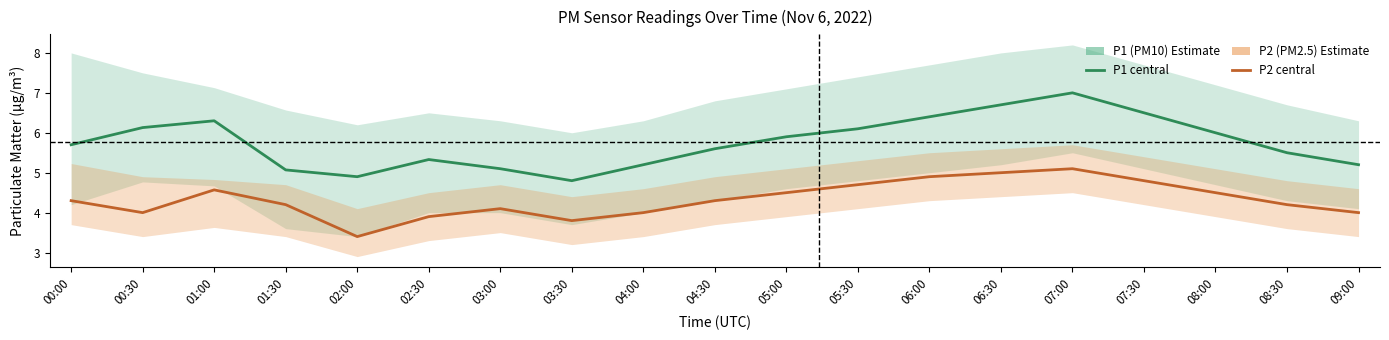

Reading left to right, list all the values displayed in this chart.

P1 (PM10): 5.7	6.1	6.3	5.1	4.9	5.3	5.1	4.8	5.2	5.6	5.9	6.1	6.4	6.7	7.0	6.5	6.0	5.5	5.2
P2 (PM2.5): 4.3	4.0	4.6	4.2	3.4	3.9	4.1	3.8	4.0	4.3	4.5	4.7	4.9	5.0	5.1	4.8	4.5	4.2	4.0